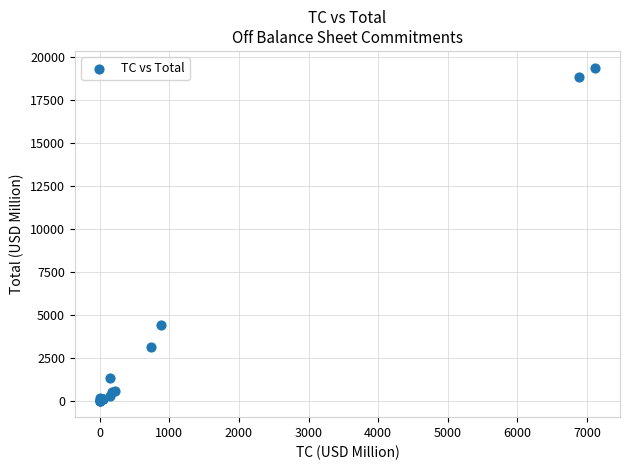

What Y value in the scatter plot is closest to 9692?

4395.1